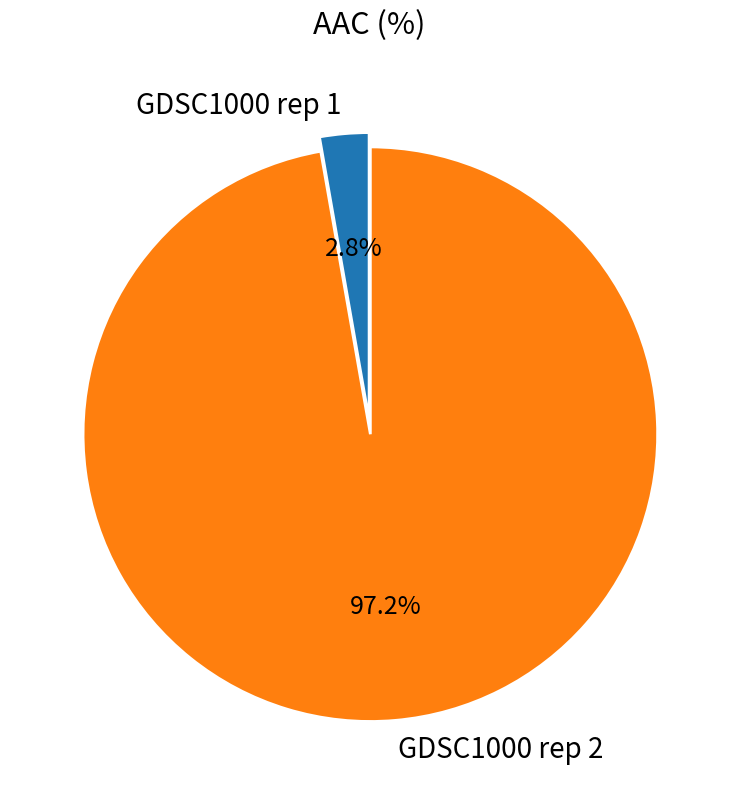

To the nearest percent, what is the difference between the largest and smallest slice percentages?

94%